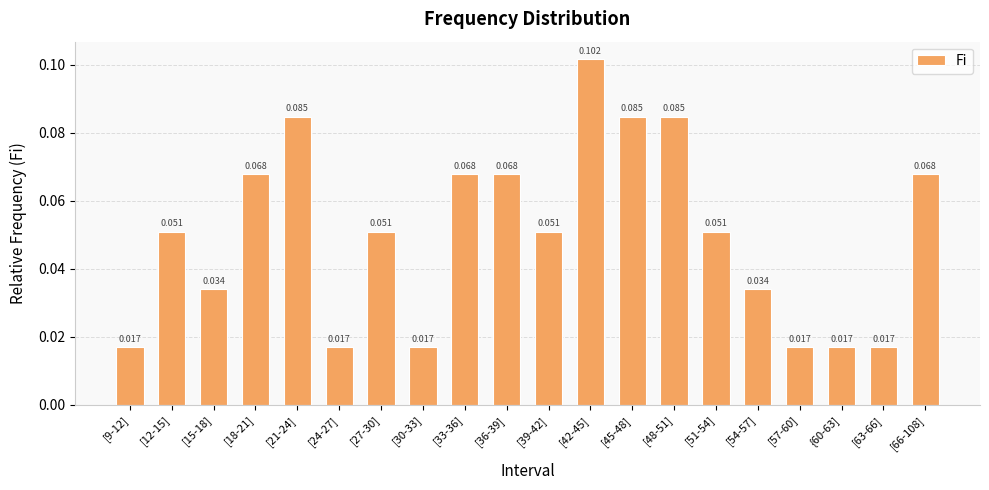

Rank the categories by value from lowest to highest.

[9-12], [24-27], [30-33], [57-60], {60-63], [63-66], [15-18], [54-57], [12-15], [27-30], [39-42], [51-54], [18-21], [33-36], [36-39], [66-108], [21-24], [45-48], [48-51], [42-45]